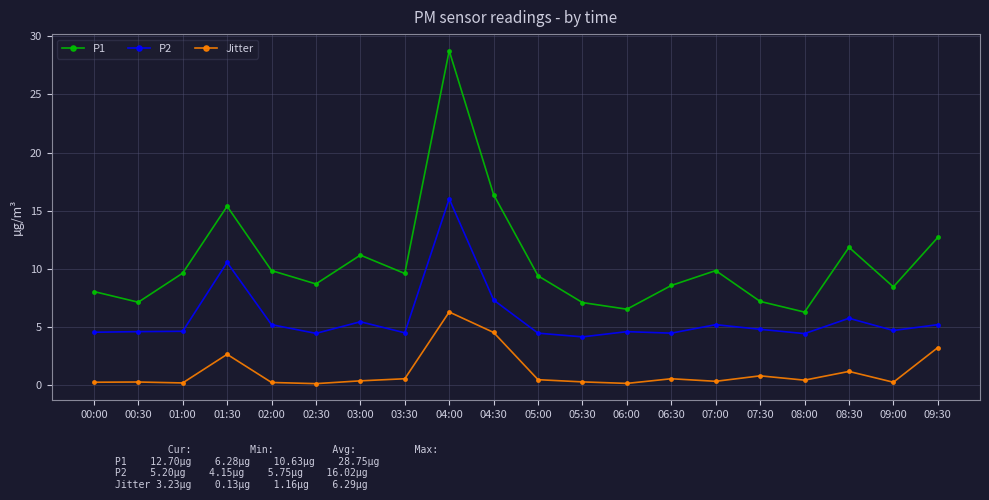

The value of P1 at 05:30 is 7.1. True or false?

True